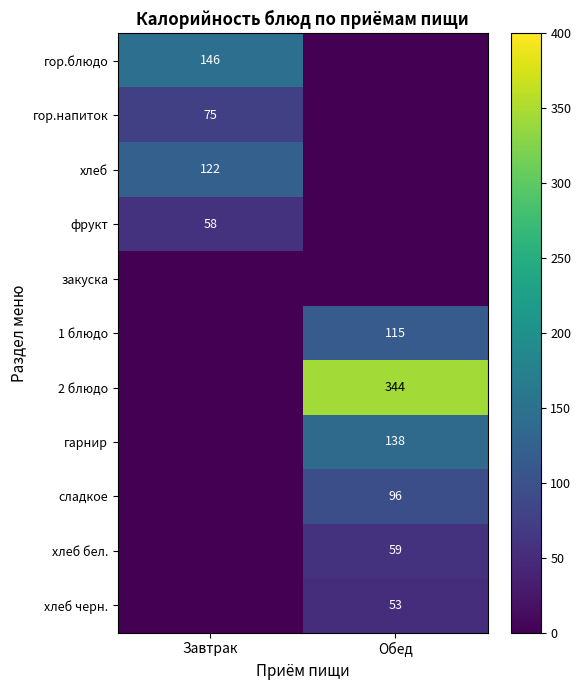

At which category is the sum across all series the highest?

Обед